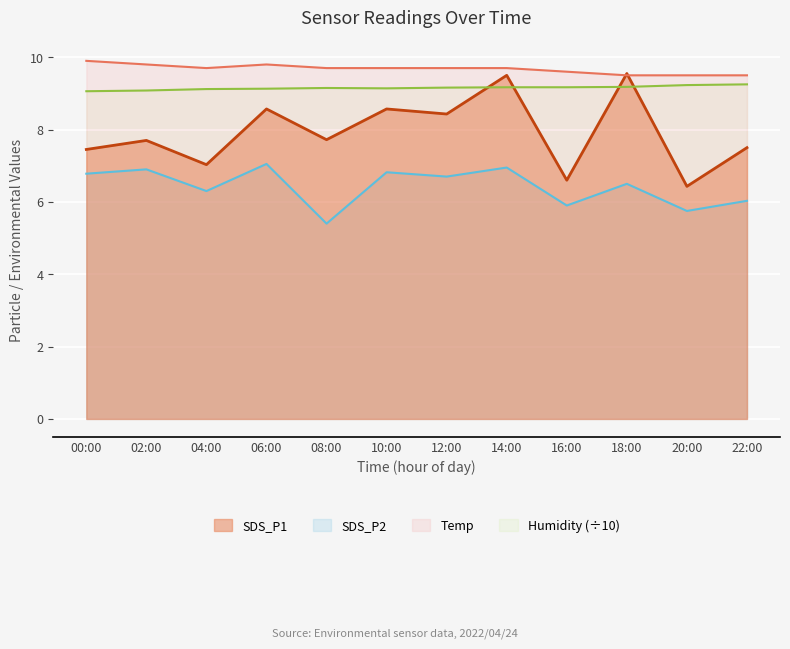

Which category has the highest value across all series?

00:00